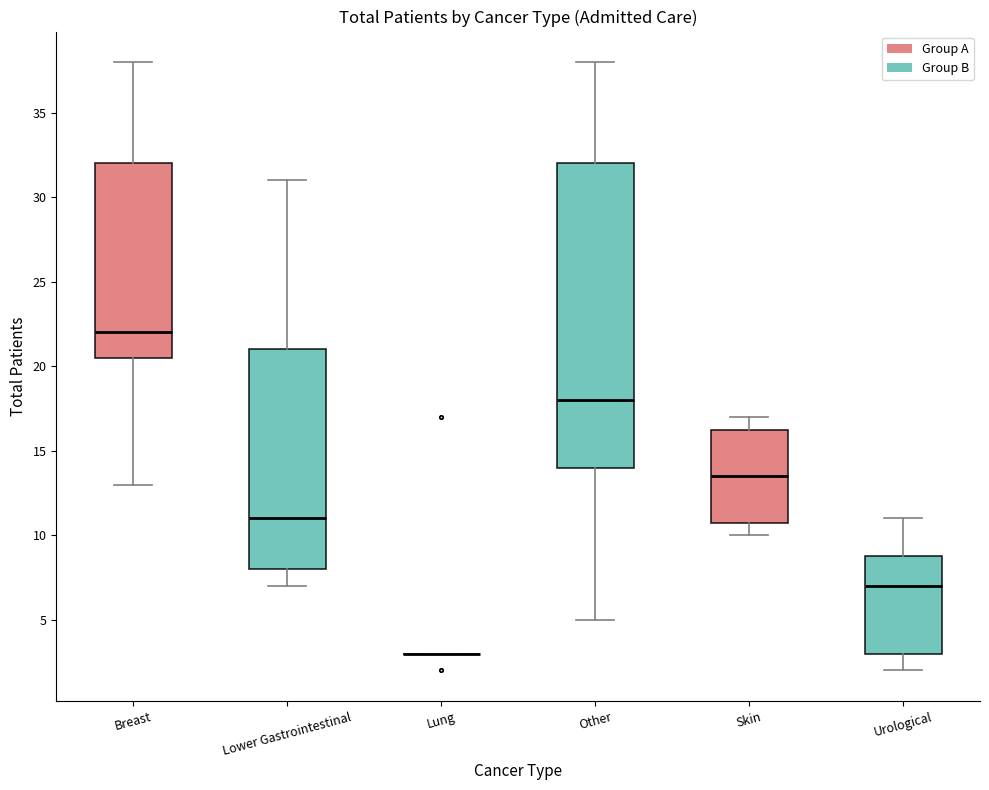

Reading left to right, transcribe this box plot: for each box, give where its median line is, the range the box spans, and where its two whiskers end, as read against the y-axis. The values are not printed on the chart, so give them approximately, as read against the axis.

Breast: median 22.0, box 20.5 to 32.0, whiskers 13.0 to 38.0
Lower Gastrointestinal: median 11.0, box 8.0 to 21.0, whiskers 7.0 to 31.0
Lung: box collapsed to a line at 3.0, whiskers 3.0 to 3.0
Other: median 18.0, box 14.0 to 32.0, whiskers 5.0 to 38.0
Skin: median 13.5, box 11.0 to 16.5, whiskers 10.0 to 17.0
Urological: median 7.0, box 3.0 to 9.0, whiskers 2.0 to 11.0